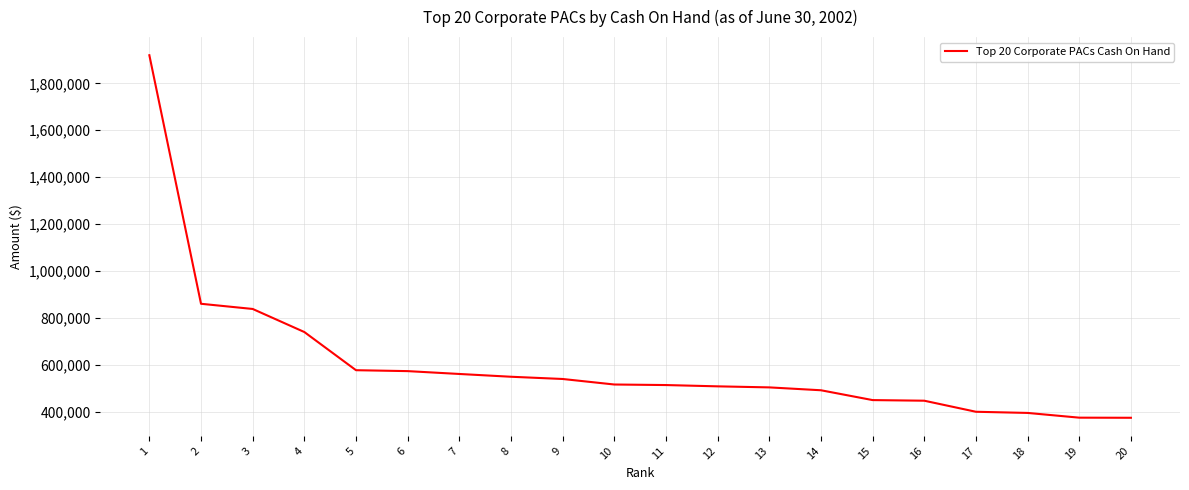

Is it true that the value at 1 is 1919737.1?

True